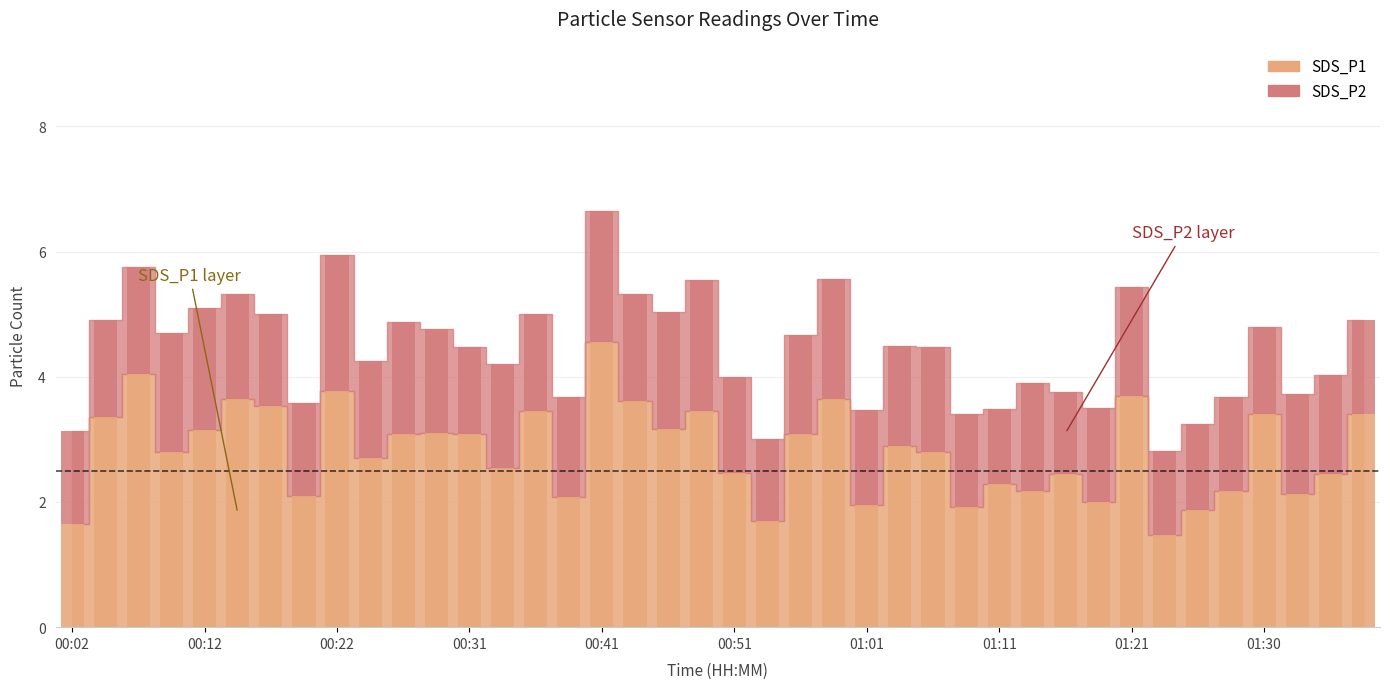

How many groups of bars are there?

40